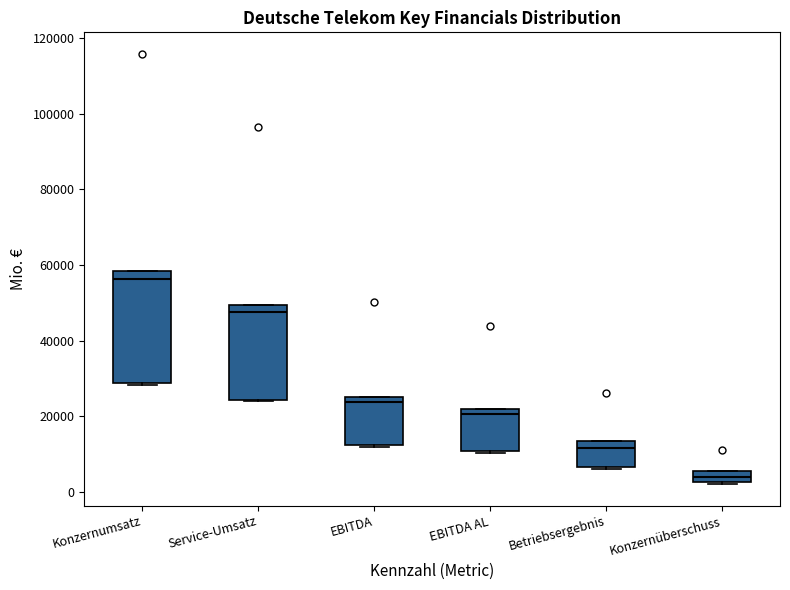

Which box's median line is the lowest?

Konzernüberschuss